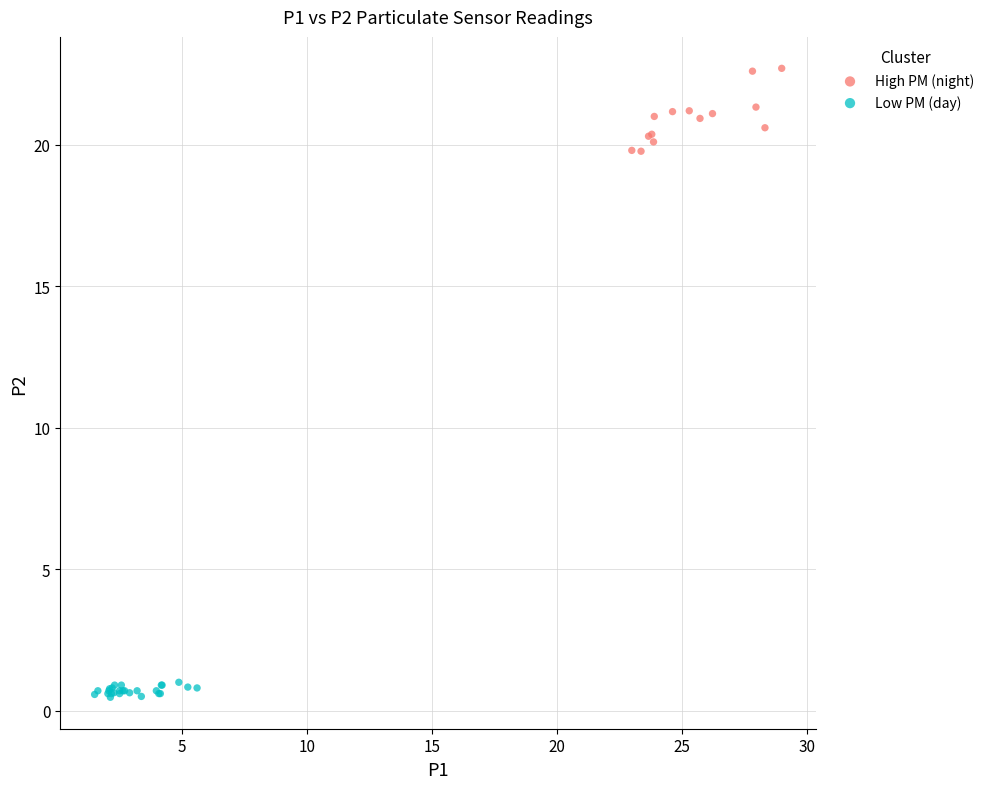

What are all the series names shown in the legend?

High PM (night), Low PM (day)